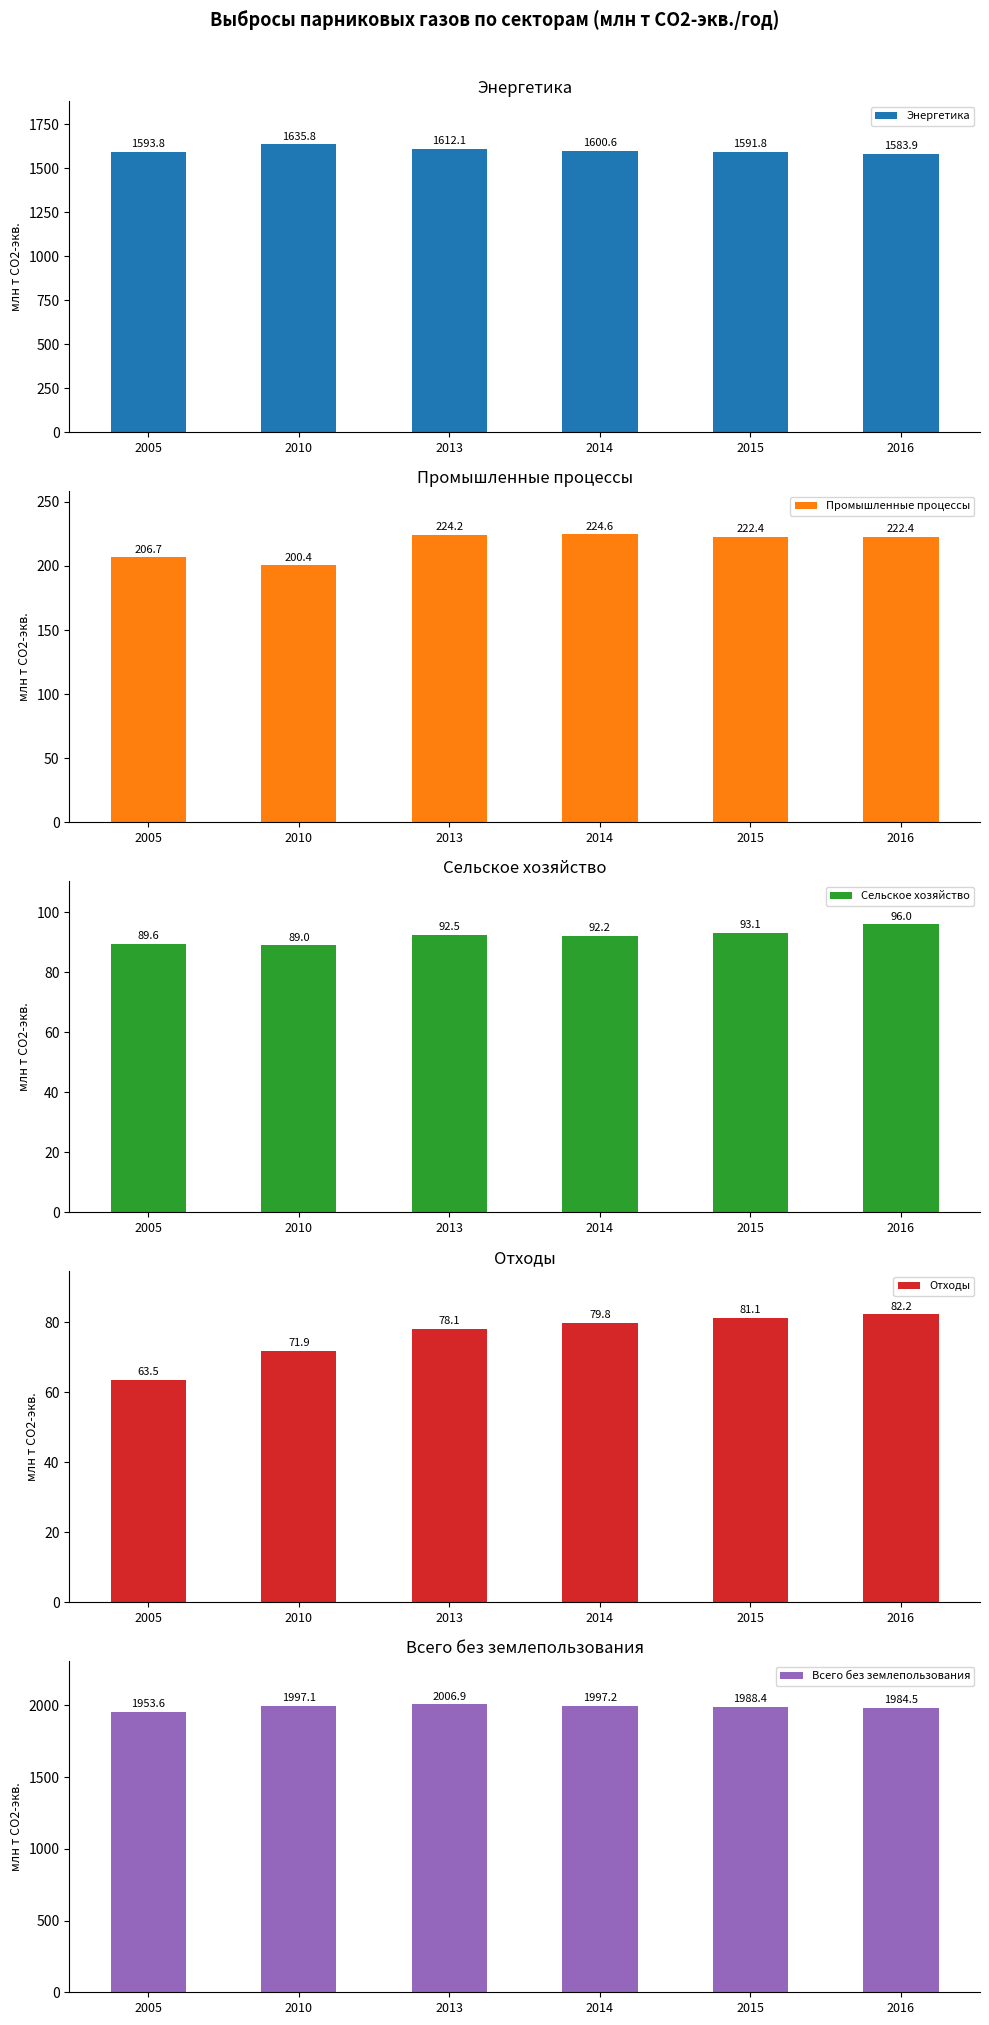

At which category is the sum across all series the highest?

2013